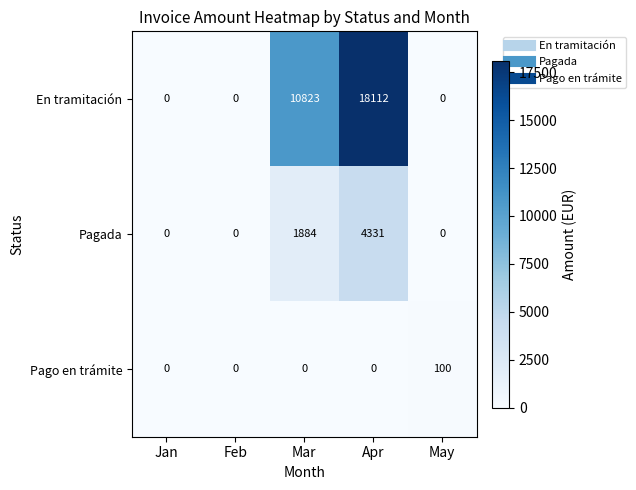

At which category does the chart reach its peak across all series?

Apr